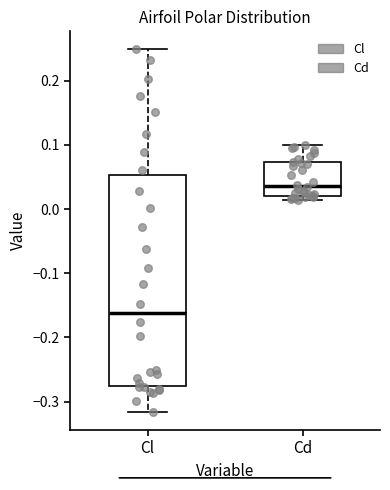

Comparing the boxes themselves (not the whiskers), which one is the tallest?

Cl